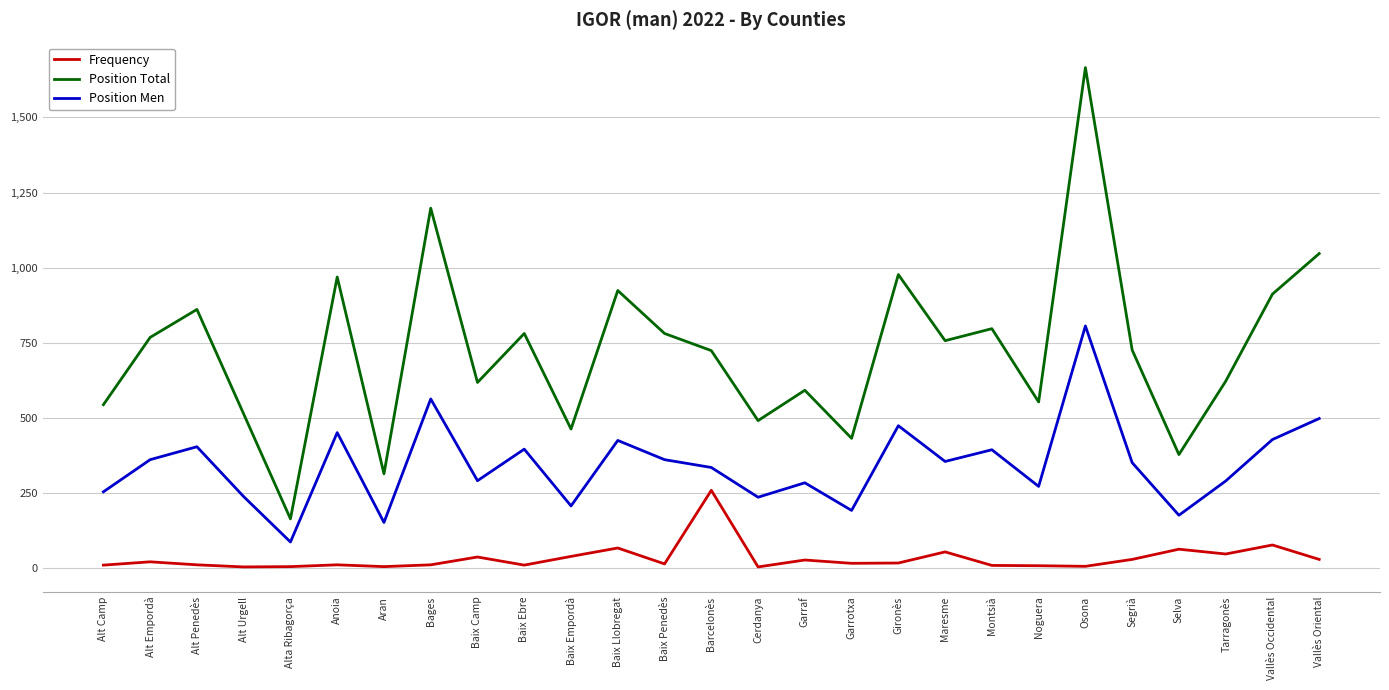

What is the difference between the maximum and minimum values in the Frequency series?

255